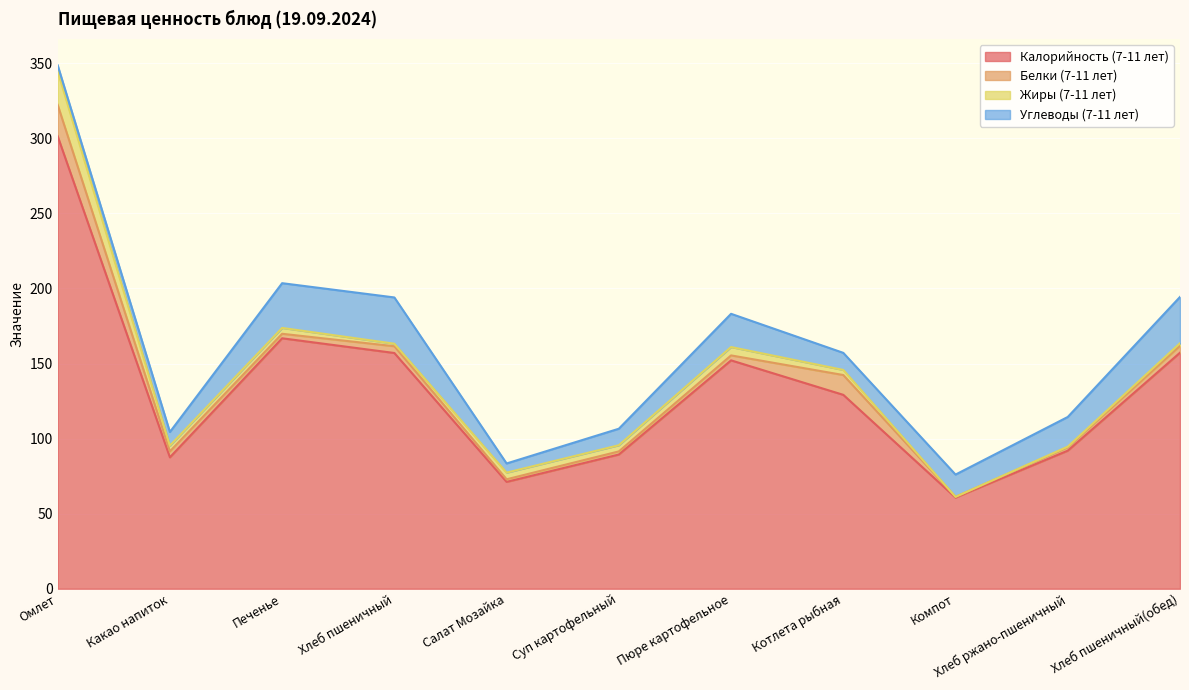

Count the number of data series in this chart.

4